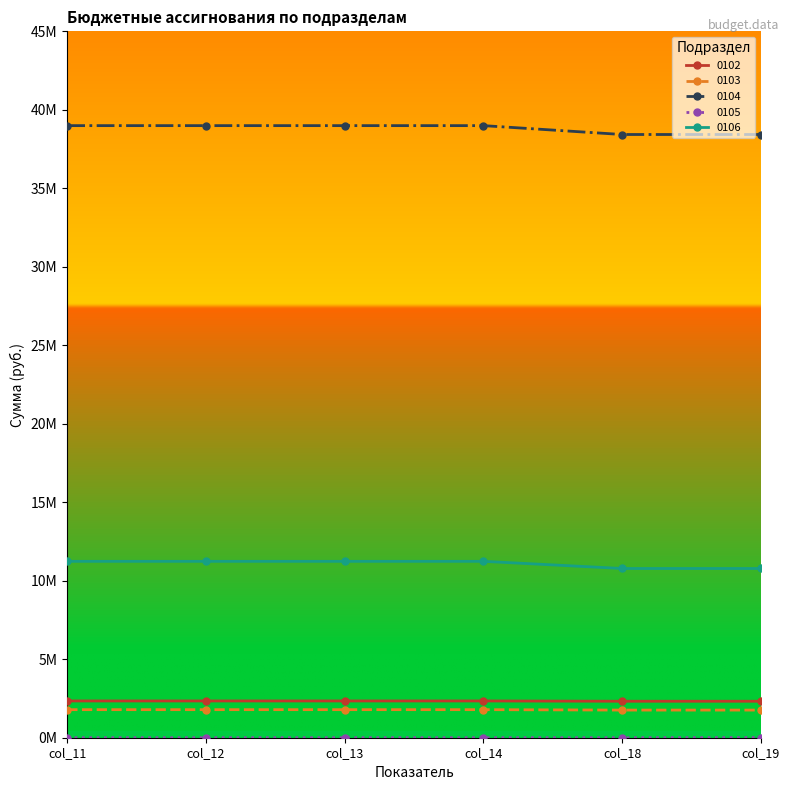

What is the total value across all series at col_12?

54359900